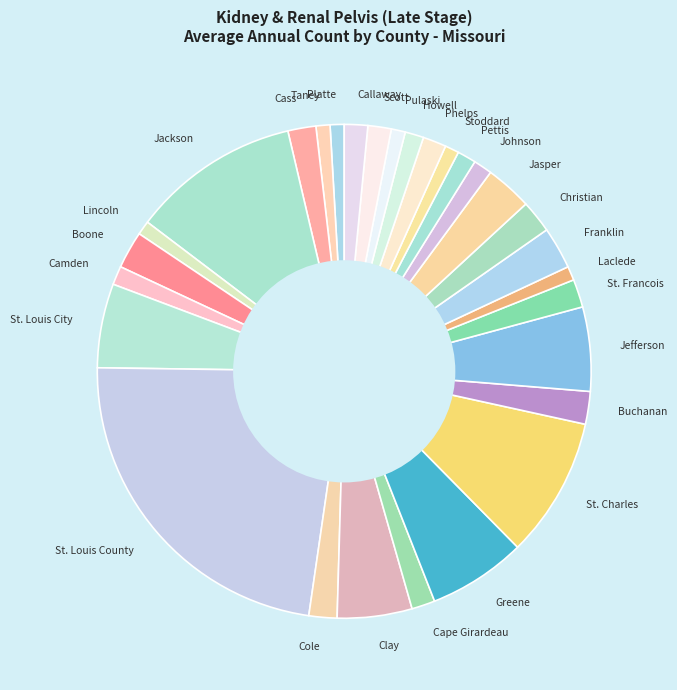

How many slices are in this pie chart?

29